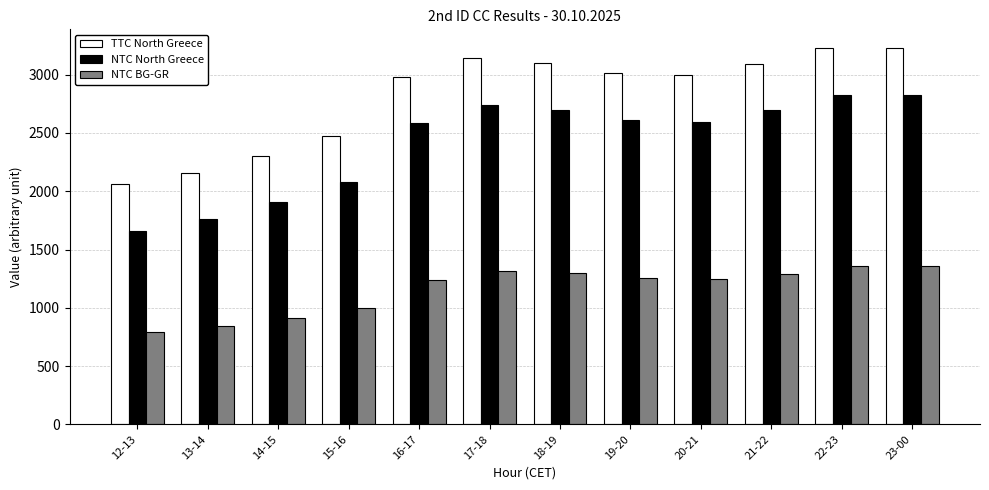

What is the sum of the NTC BG-GR values at 20-21 and 21-22?

2541